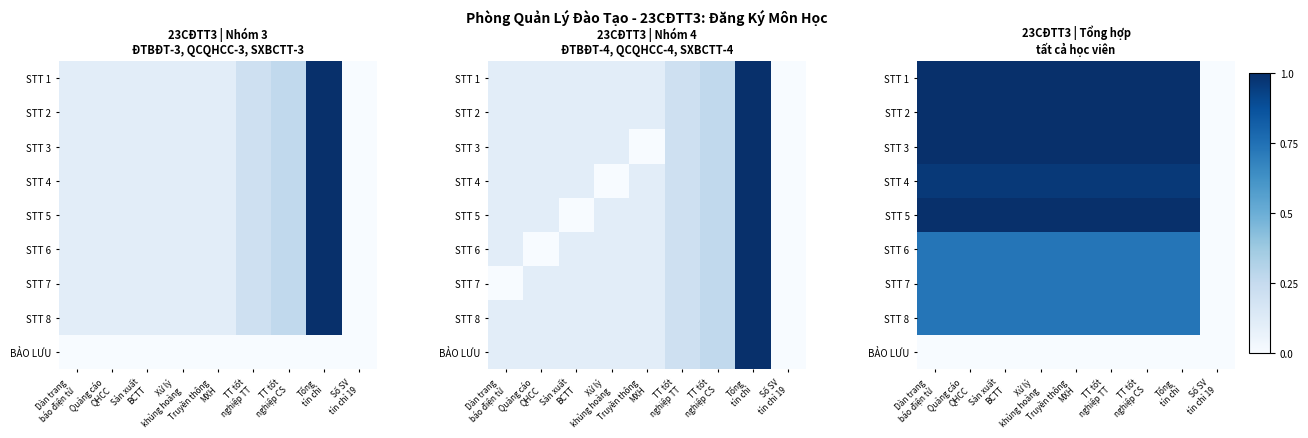

Read the STT 1 value at Truyền thông MXH.

1.0